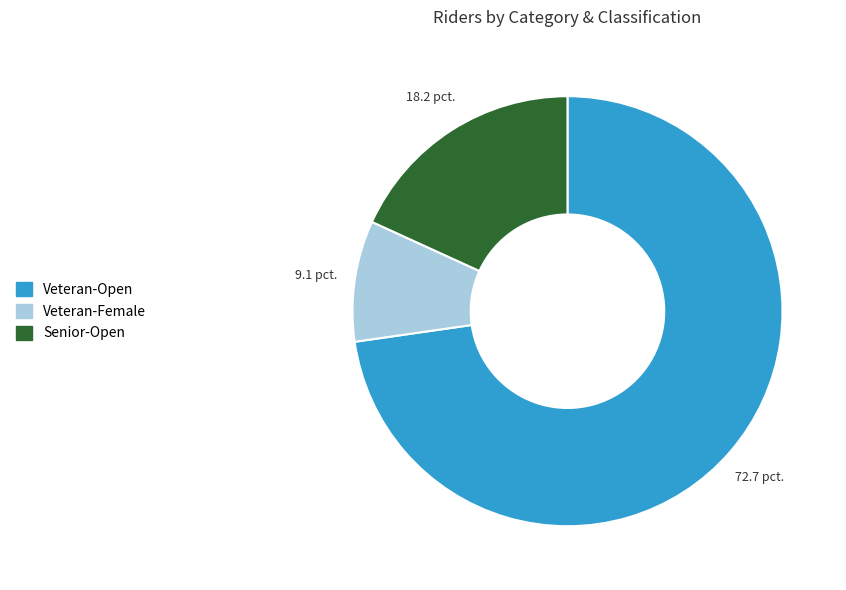

Is there any slice that represents more than half of the pie?

Yes